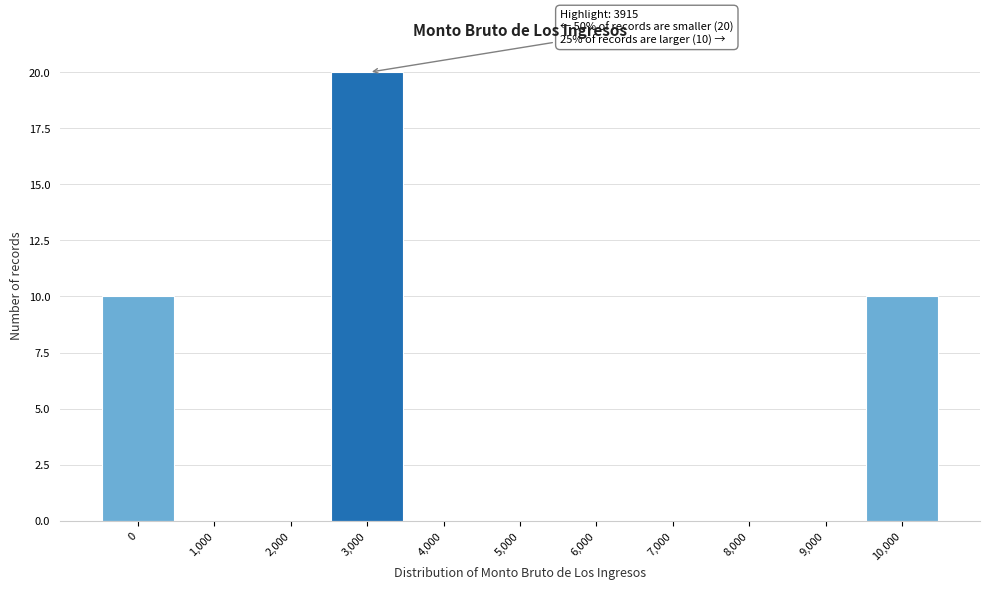

Reading left to right, list all the values displayed in this chart.

0=10	1,000=0	2,000=0	3,000=20	4,000=0	5,000=0	6,000=0	7,000=0	8,000=0	9,000=0	10,000=10